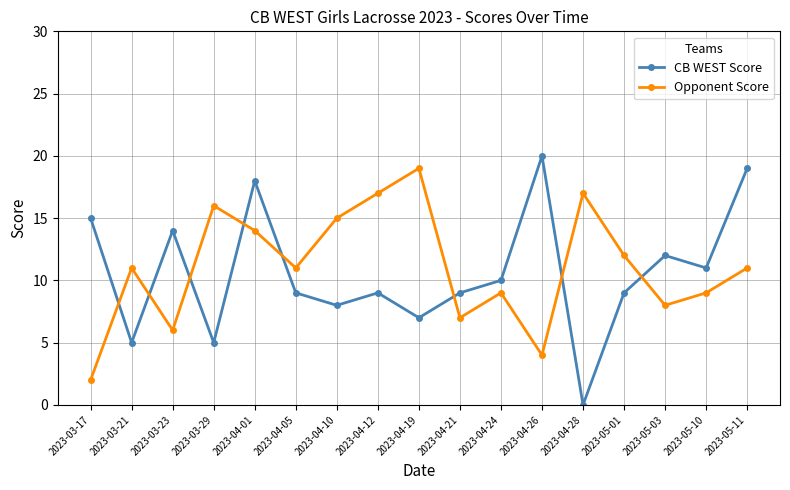

What is the sum of the CB WEST Score values at 2023-03-29 and 2023-04-26?

25